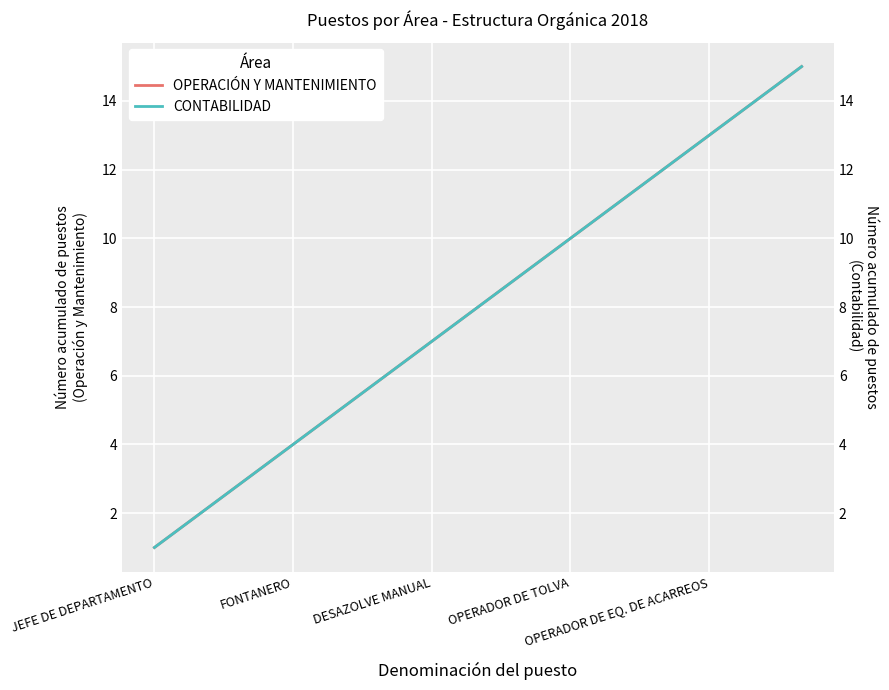

Rank the series by their maximum value, from highest to lowest.

OPERACIÓN Y MANTENIMIENTO, CONTABILIDAD